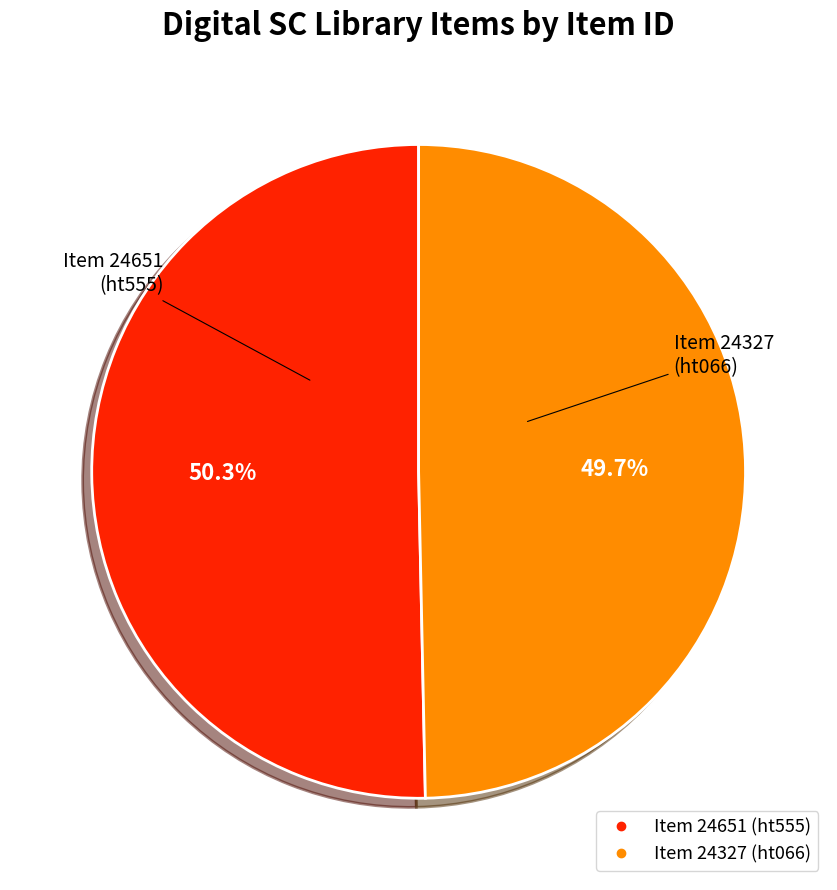

What percentage is the Item 24327 (ht066) slice, to the nearest percent?

50%